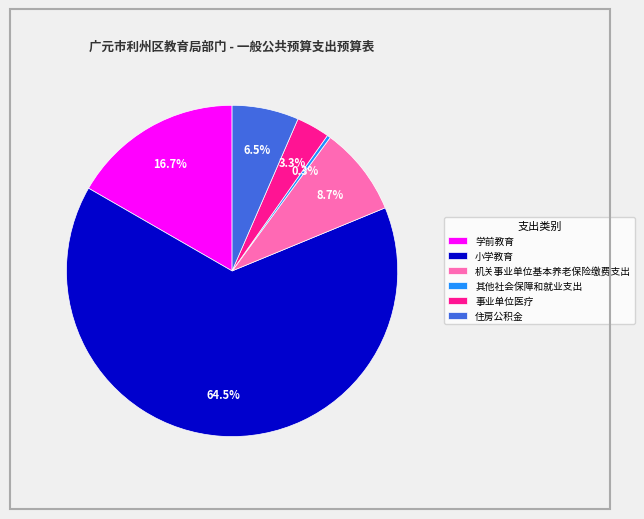

True or false: 机关事业单位基本养老保险缴费支出 accounts for 1% of the total.

False